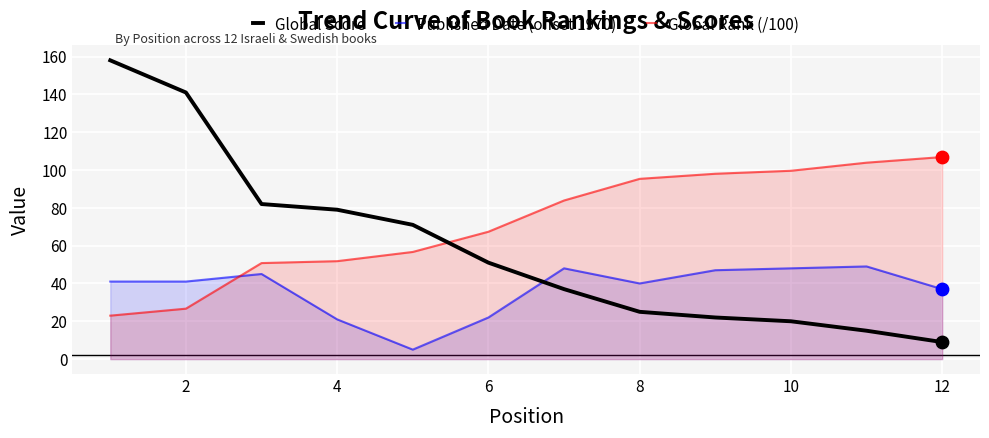

What are all the series names shown in the legend?

Global Score, Published Date (offset 1970), Global Rank (/100)